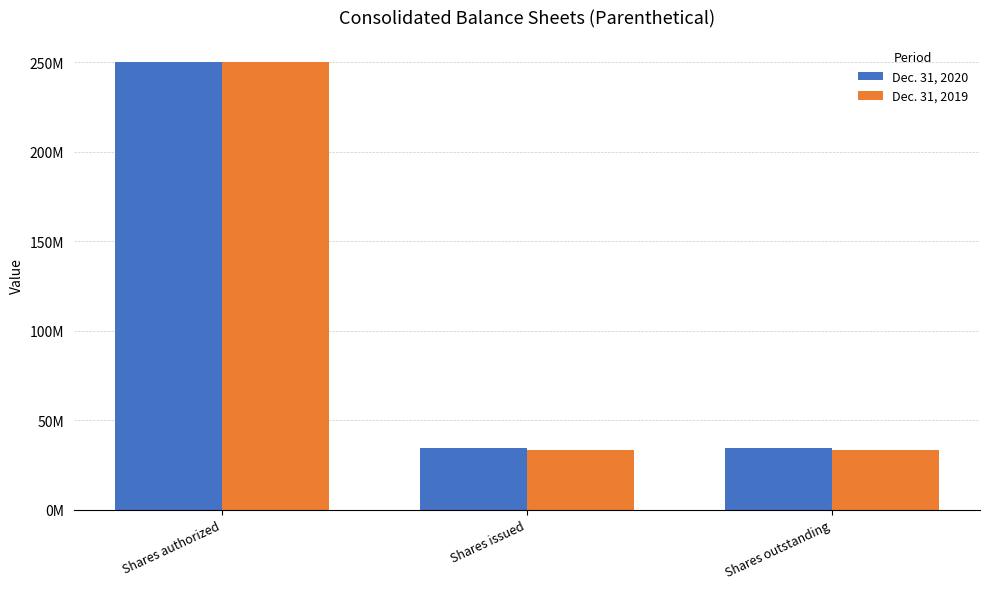

Between Shares authorized and Shares issued, which is larger?

Shares authorized